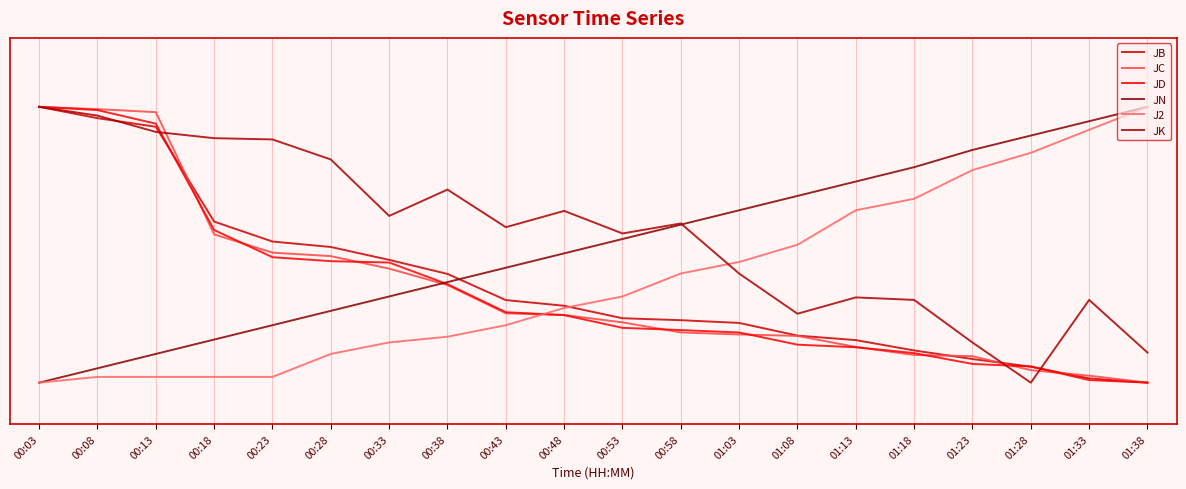

What is the value of the J2 point at the 9th from the left?

0.2